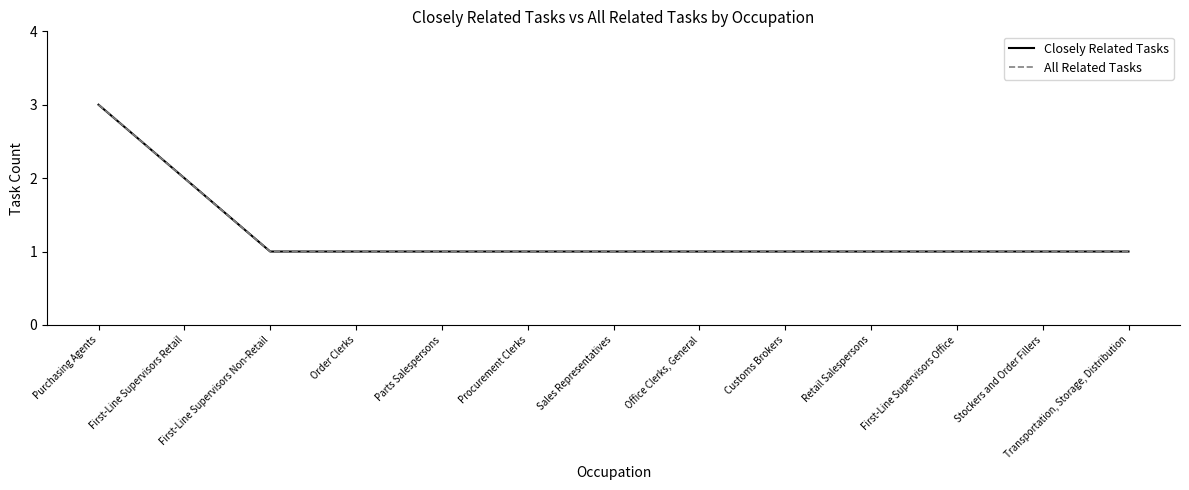

At which category is the sum across all series the highest?

Purchasing Agents